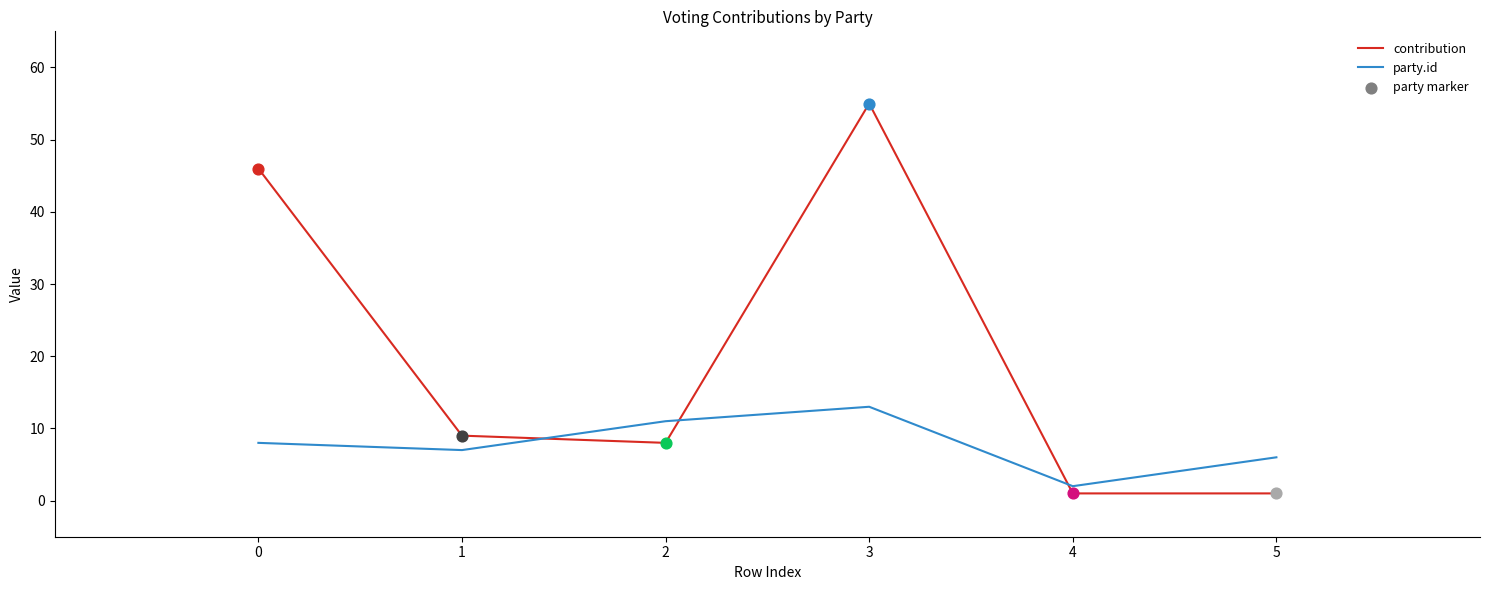

Which series changed the most between 3 and 4?

contribution